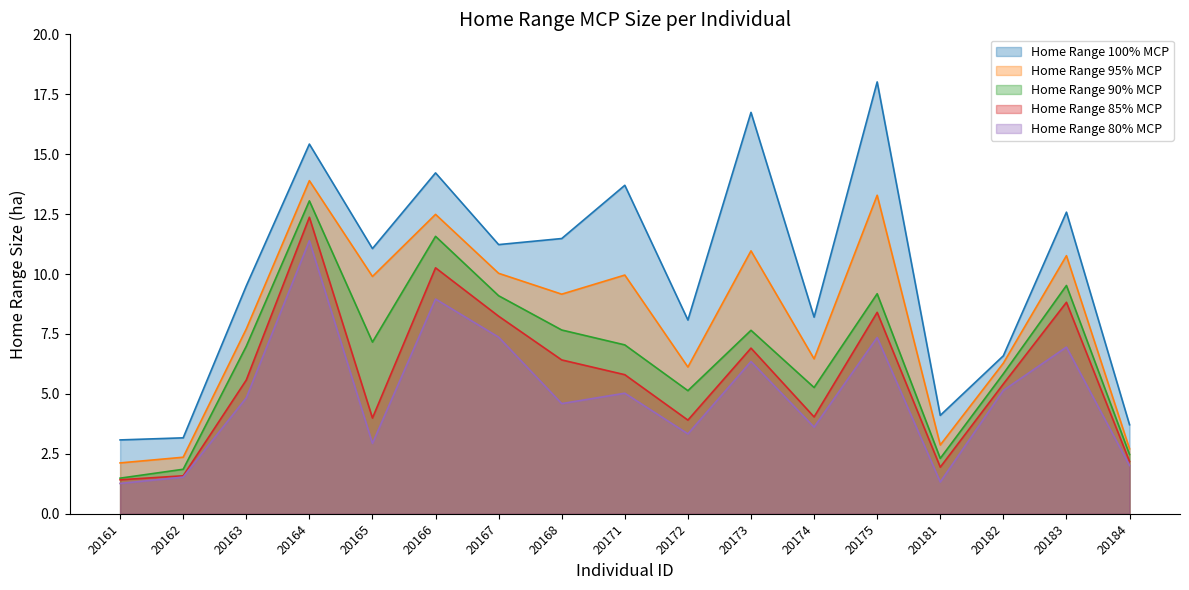

Reading right to left, transcribe all the data shown in this chart.

Home Range 100% MCP: 20184=3.7	20183=12.6	20182=6.6	20181=4.1	20175=18.0	20174=8.2	20173=16.7	20172=8.1	20171=13.7	20168=11.5	20167=11.2	20166=14.2	20165=11.1	20164=15.4	20163=9.5	20162=3.2	20161=3.1
Home Range 95% MCP: 20184=2.7	20183=10.8	20182=6.3	20181=2.9	20175=13.3	20174=6.5	20173=11.0	20172=6.1	20171=10.0	20168=9.2	20167=10.0	20166=12.5	20165=9.9	20164=13.9	20163=7.7	20162=2.4	20161=2.1
Home Range 90% MCP: 20184=2.5	20183=9.5	20182=5.8	20181=2.3	20175=9.2	20174=5.3	20173=7.7	20172=5.1	20171=7.0	20168=7.7	20167=9.1	20166=11.6	20165=7.2	20164=13.1	20163=7.0	20162=1.9	20161=1.5
Home Range 85% MCP: 20184=2.2	20183=8.8	20182=5.4	20181=1.9	20175=8.4	20174=4.0	20173=6.9	20172=3.9	20171=5.8	20168=6.4	20167=8.2	20166=10.3	20165=4.0	20164=12.4	20163=5.6	20162=1.6	20161=1.4
Home Range 80% MCP: 20184=2.0	20183=7.0	20182=5.1	20181=1.3	20175=7.4	20174=3.6	20173=6.4	20172=3.3	20171=5.0	20168=4.6	20167=7.4	20166=9.0	20165=2.9	20164=11.4	20163=4.8	20162=1.5	20161=1.3